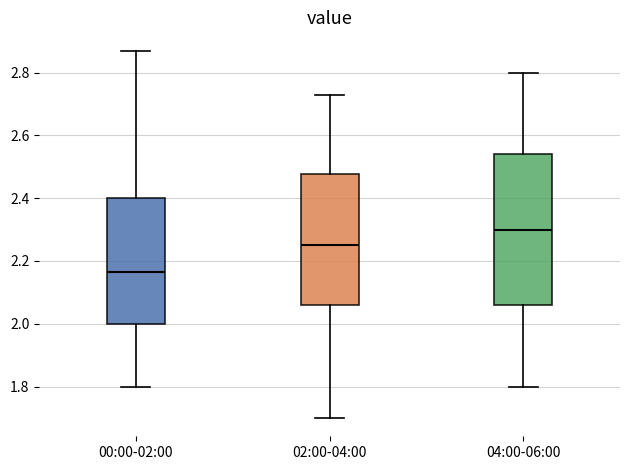

Which box's median line is the highest?

04:00-06:00